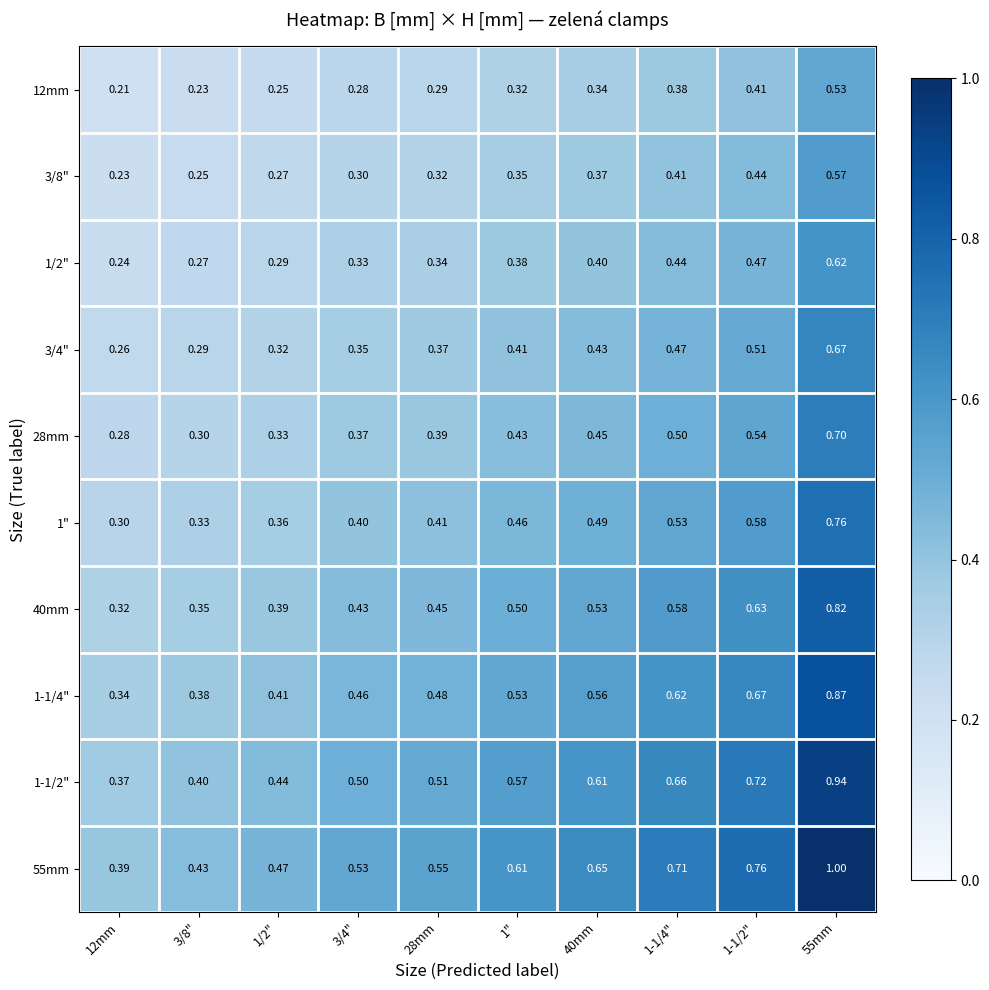

Is the value of 55mm at 40mm greater than the value of 1-1/4" at 1-1/4"?

Yes